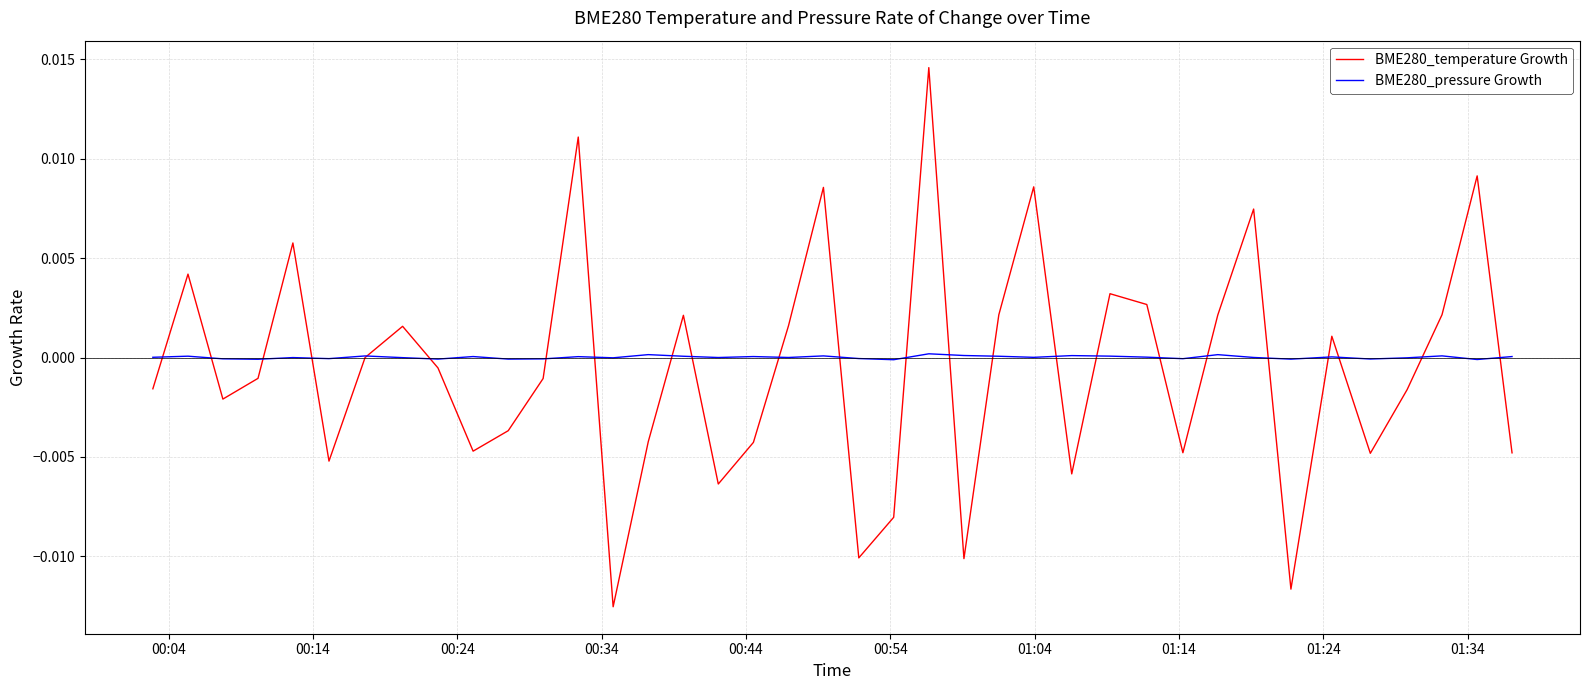

Rank the series by their maximum value, from highest to lowest.

BME280_temperature Growth, BME280_pressure Growth